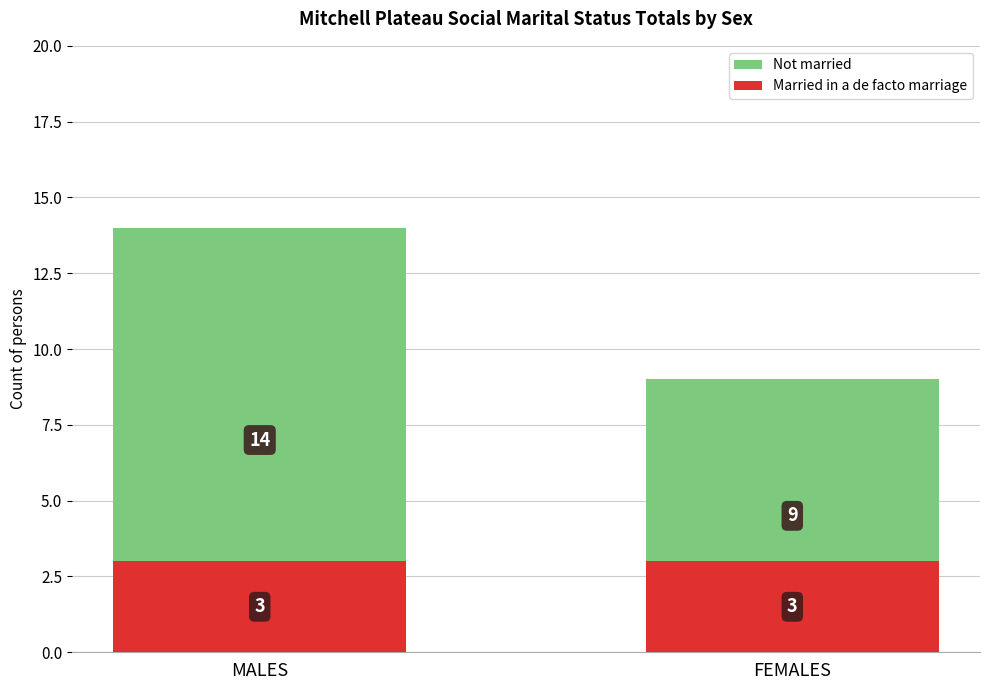

Does the chart contain any negative values?

No